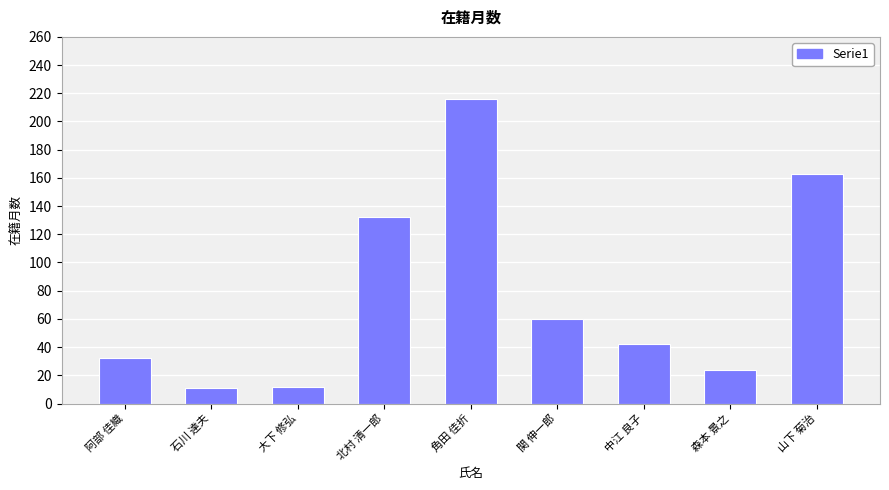

Is it true that the value at 中江 良子 is 42?

True